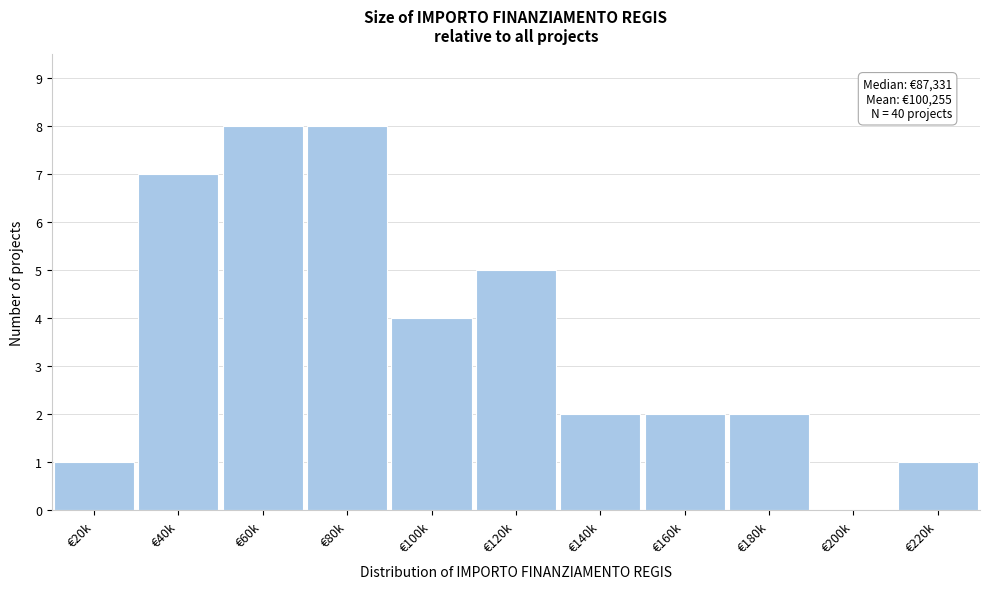

Reading left to right, transcribe all the data shown in this chart.

€20k=1	€40k=7	€60k=8	€80k=8	€100k=4	€120k=5	€140k=2	€160k=2	€180k=2	€200k=0	€220k=1